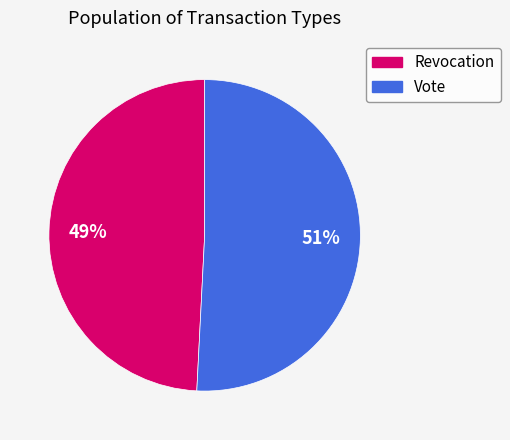

True or false: Vote accounts for 51% of the total.

True